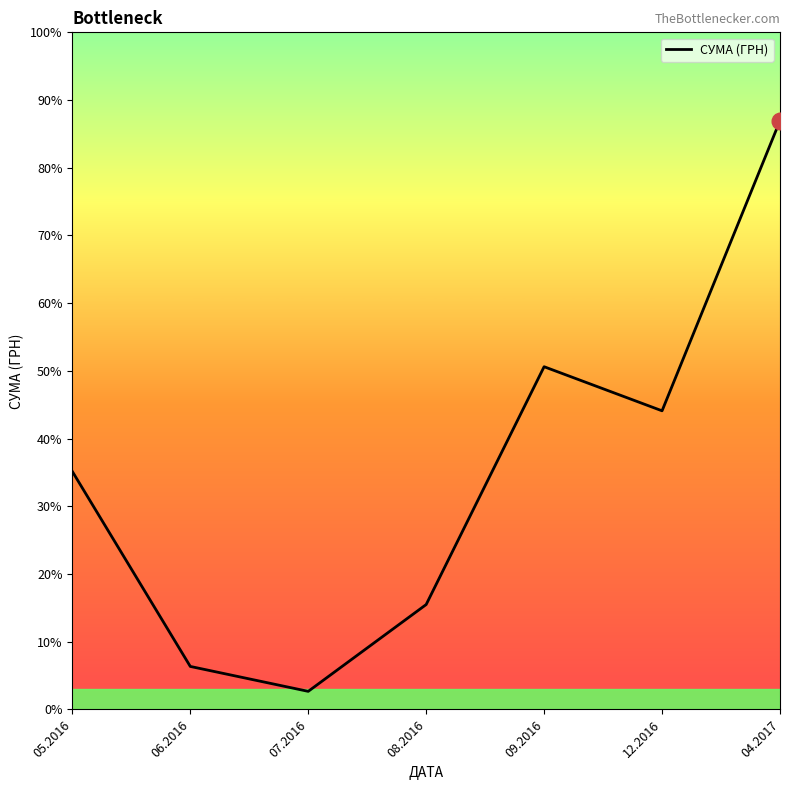

How many points are higher than both their immediate neighbors (excluding endpoints)?

1